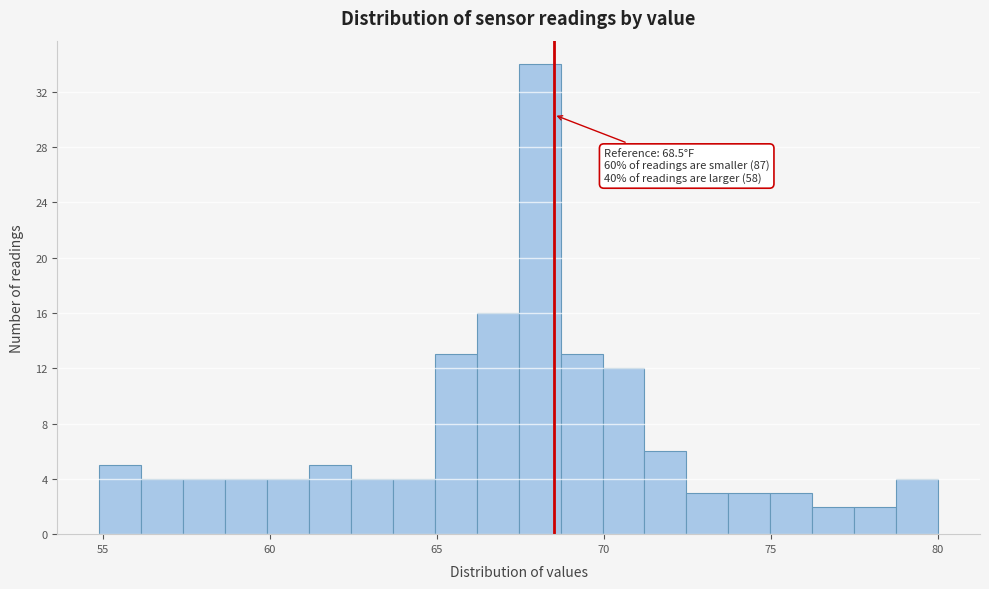

Around what value on the x-axis is the tallest bar? Give the approximate position of its centre, as read against the axis.

68.0